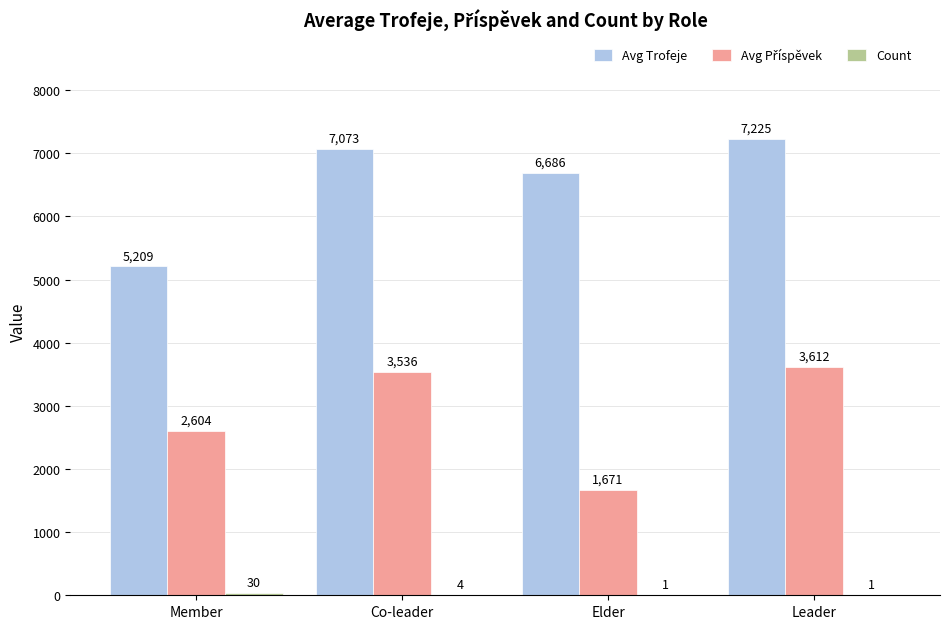

Which series has the largest total across all categories?

Avg Trofeje